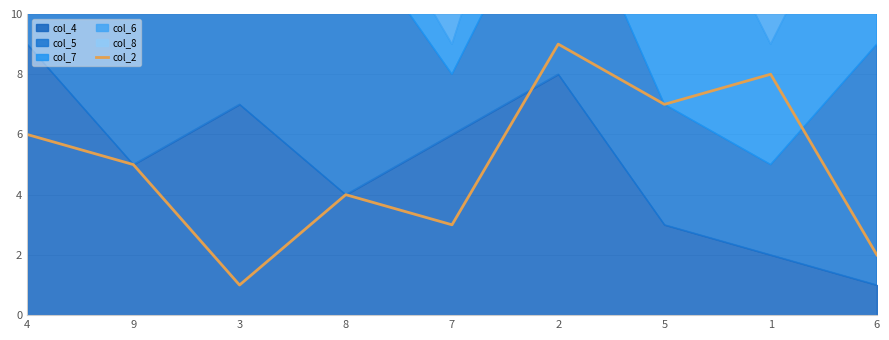

Does the chart have visible grid lines?

Yes